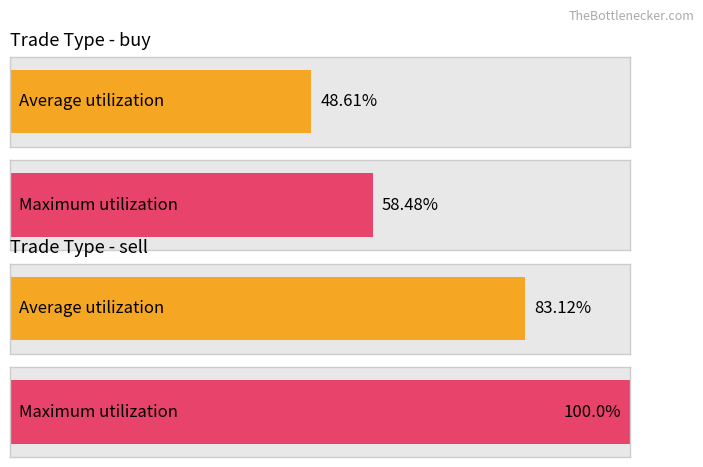

How many categories are shown in the chart?

2